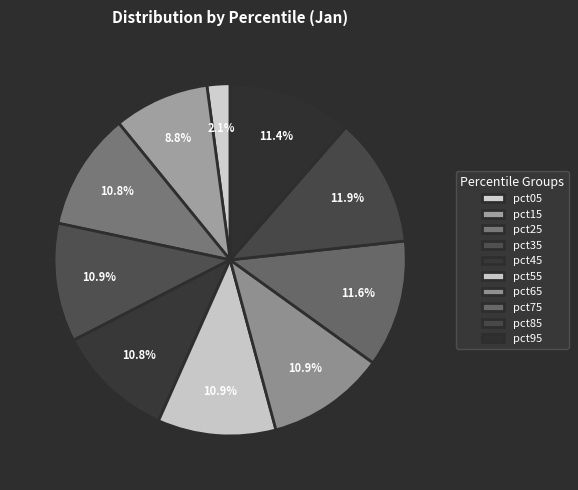

What percentage do pct05 and pct85 together represent?

14.0%